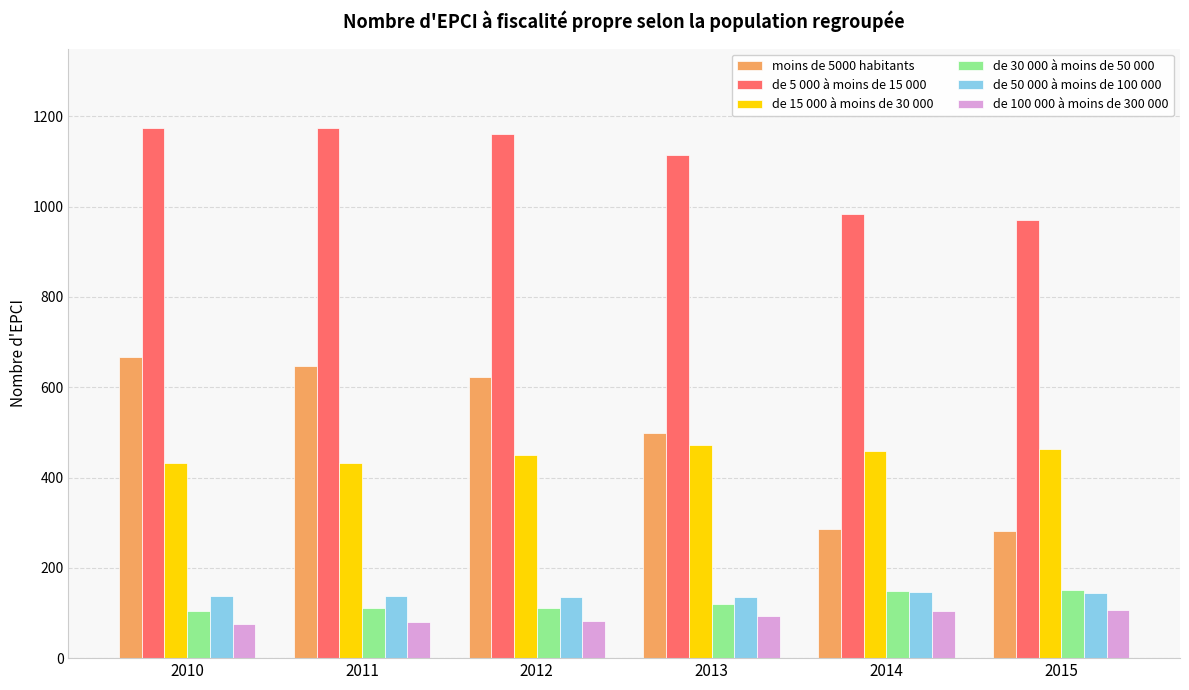

What are all the series names shown in the legend?

moins de 5000 habitants, de 5 000 à moins de 15 000, de 15 000 à moins de 30 000, de 30 000 à moins de 50 000, de 50 000 à moins de 100 000, de 100 000 à moins de 300 000